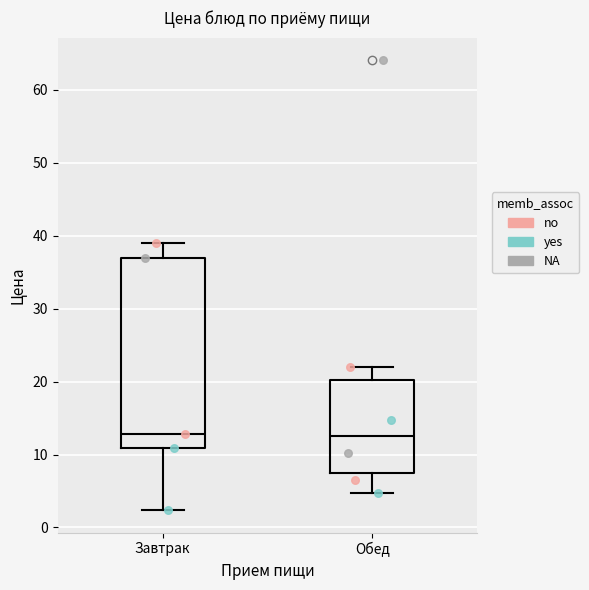

Reading left to right, transcribe this box plot: for each box, give where its median line is, the range the box spans, and where its two whiskers end, as read against the y-axis. The values are not printed on the chart, so give them approximately, as read against the axis.

Завтрак: median 13, box 11 to 37, whiskers 2 to 39
Обед: median 13, box 7 to 20, whiskers 5 to 22